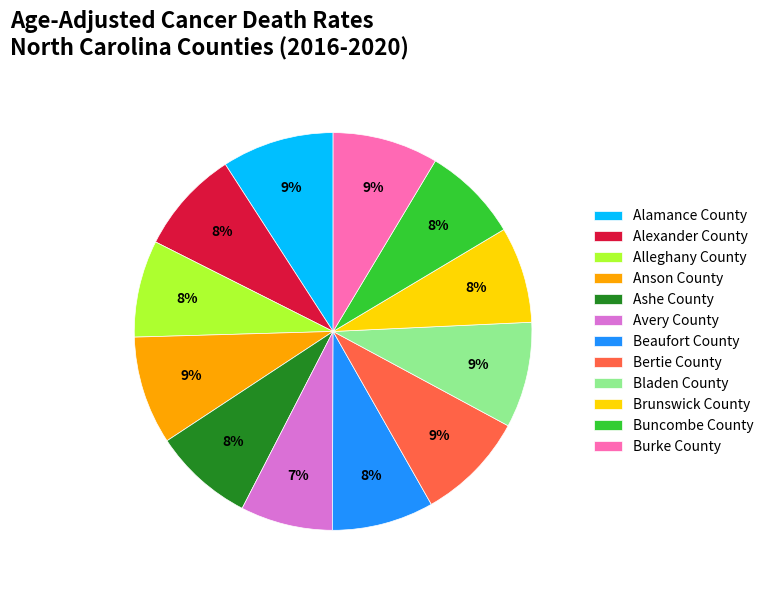

Is Avery County the majority of the pie?

No